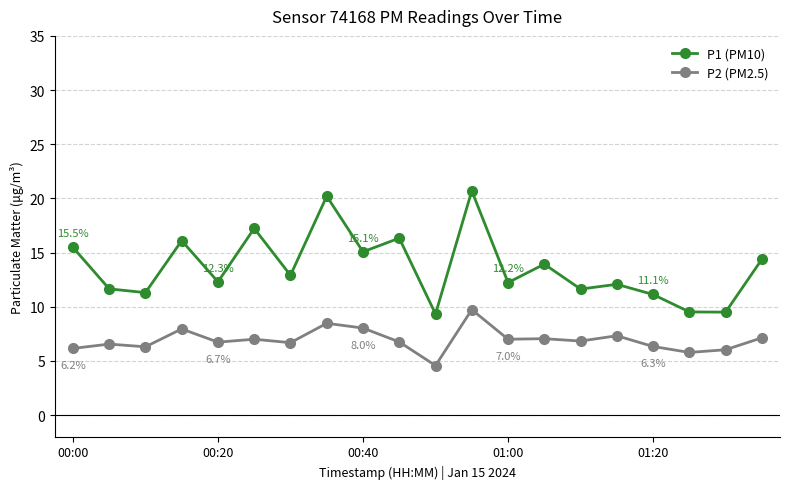

What is the difference between the maximum and minimum values in the P2 (PM2.5) series?

5.2